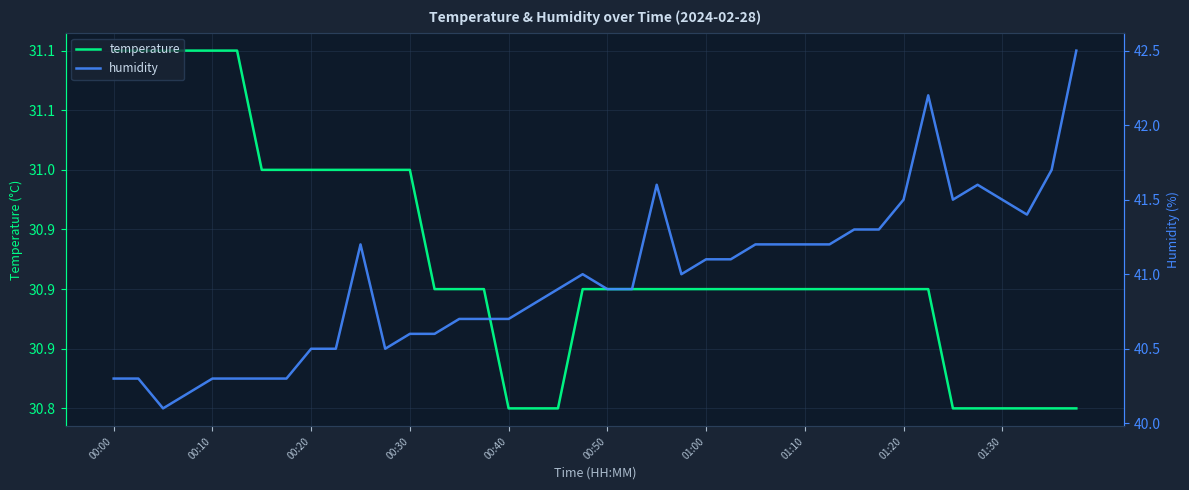

Which category has the highest value in the temperature series?

00:00